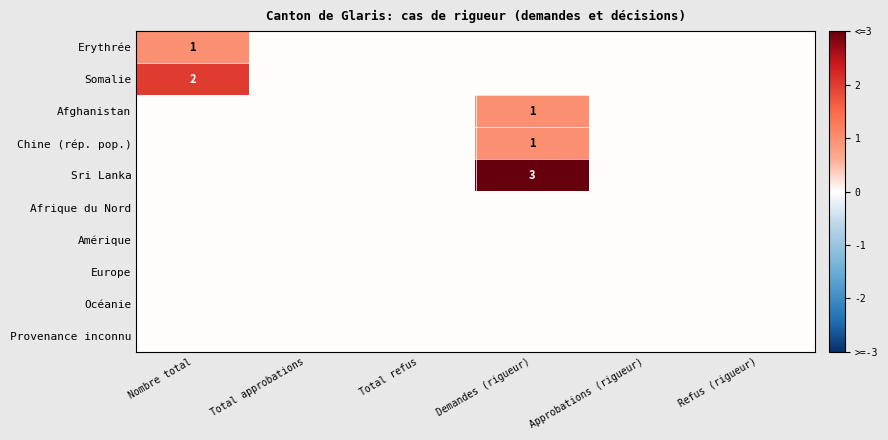

The value of Afghanistan at Demandes (rigueur) is 1. True or false?

True